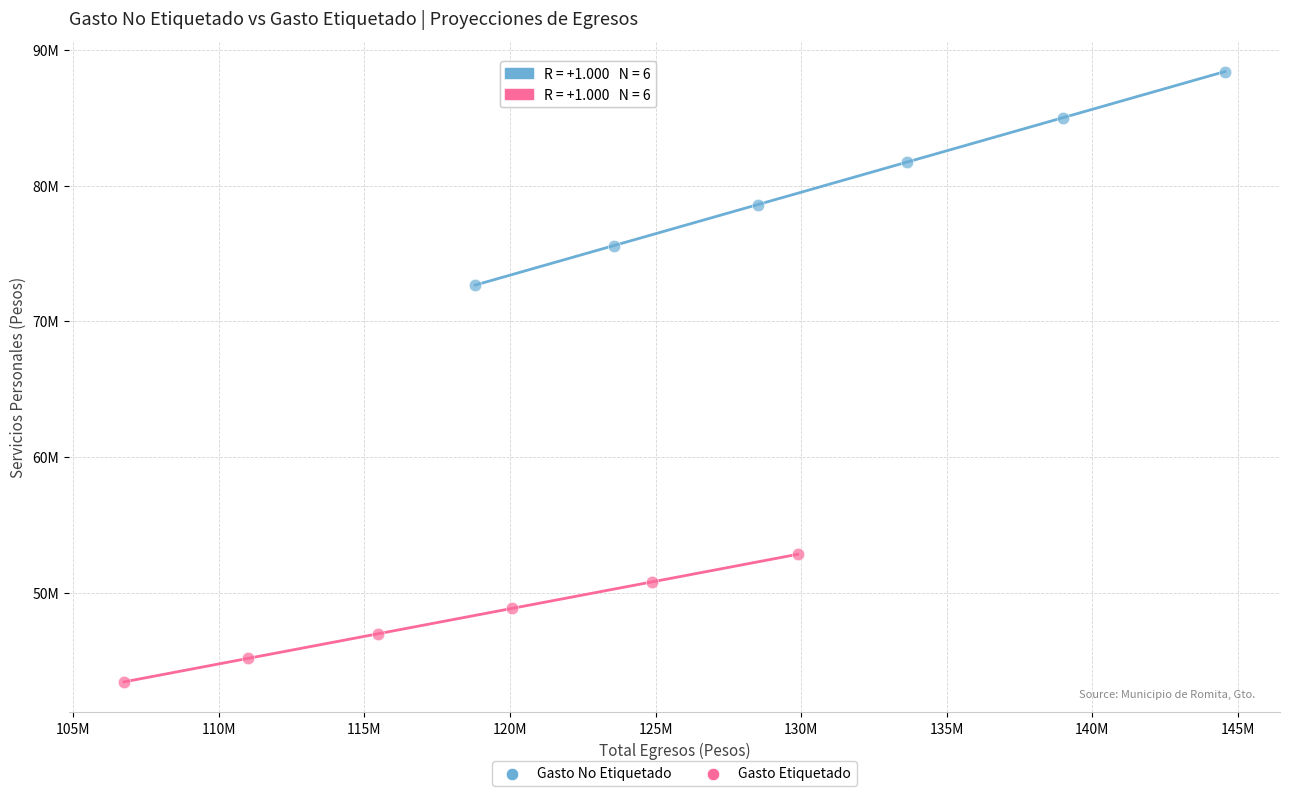

Which series reaches the maximum Y coordinate?

Gasto No Etiquetado